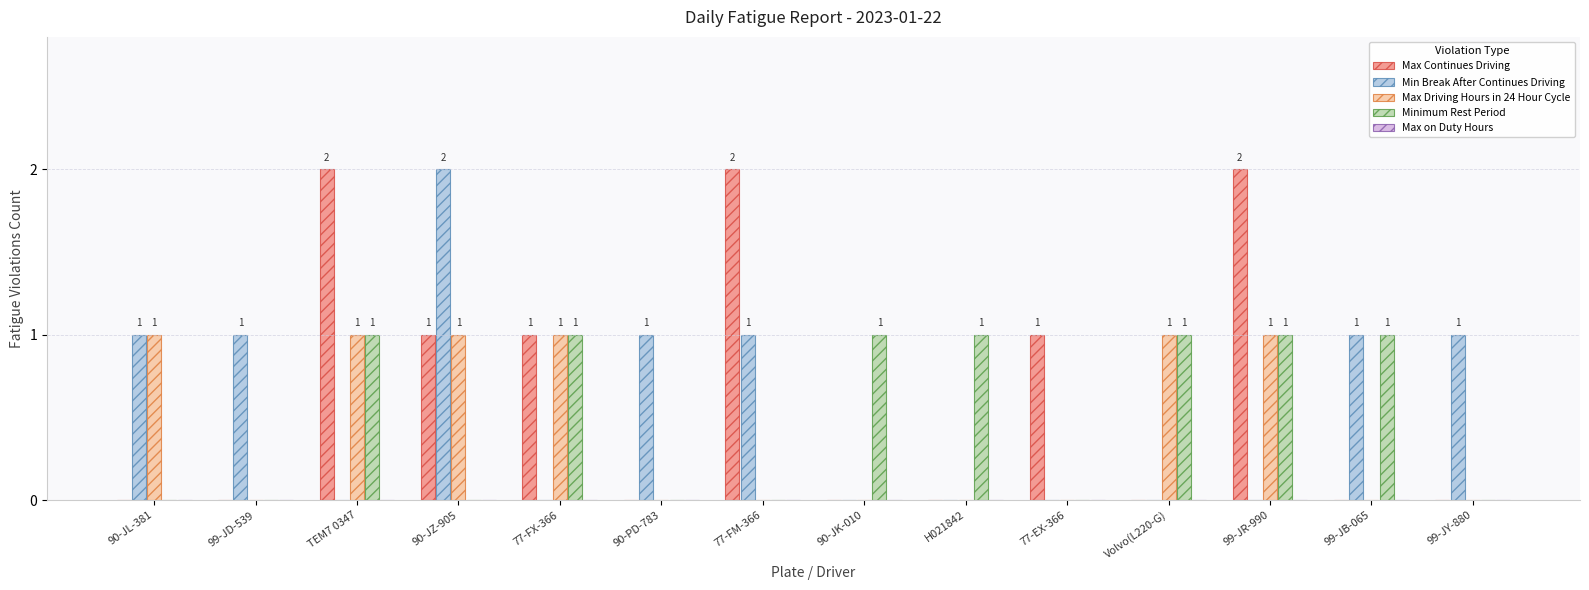

Between 99-JD-539 and 99-JB-065, which series saw the biggest shift?

Minimum Rest Period